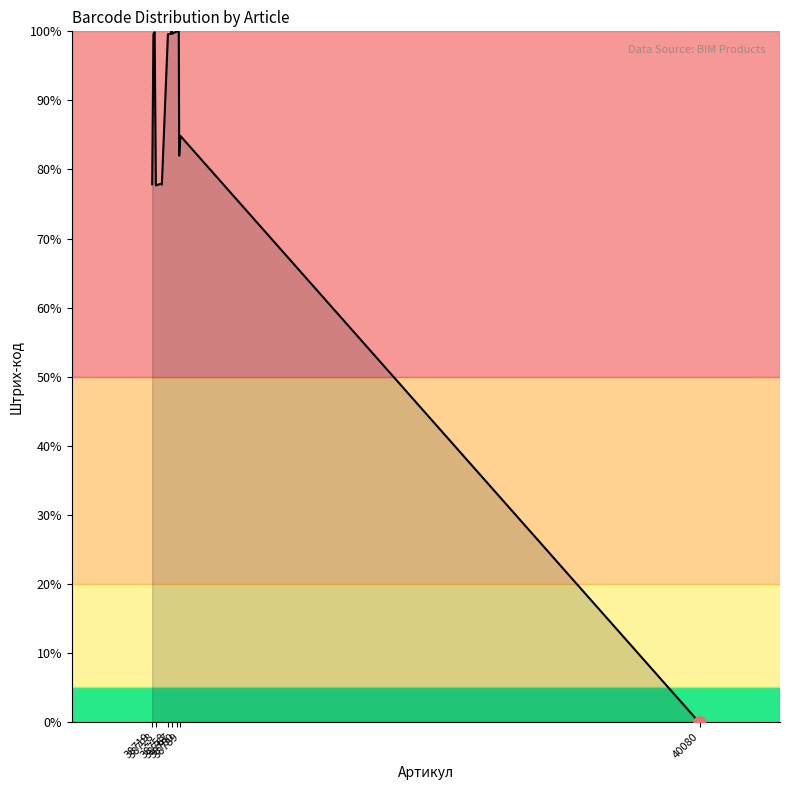

What is the difference between the maximum and minimum values?

100.0